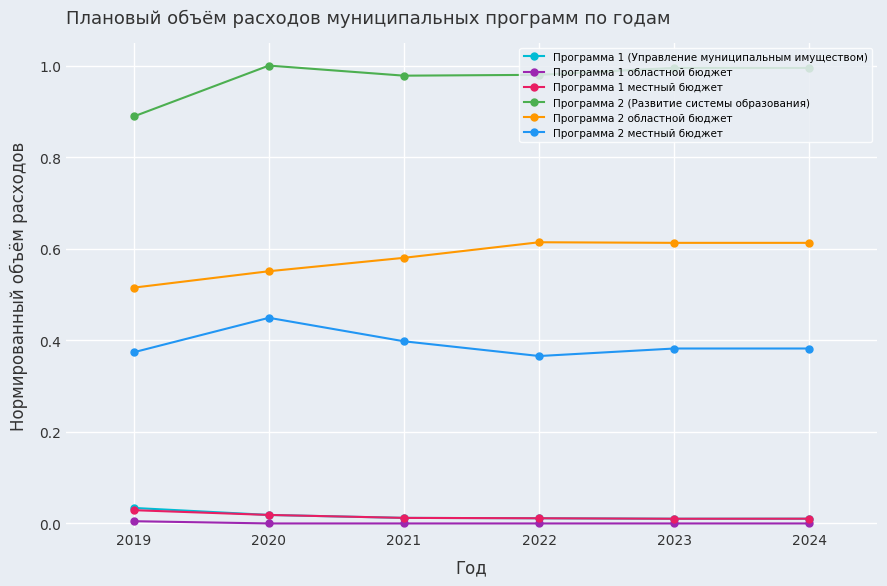

Which series has the largest total across all categories?

Программа 2 (Развитие системы образования)